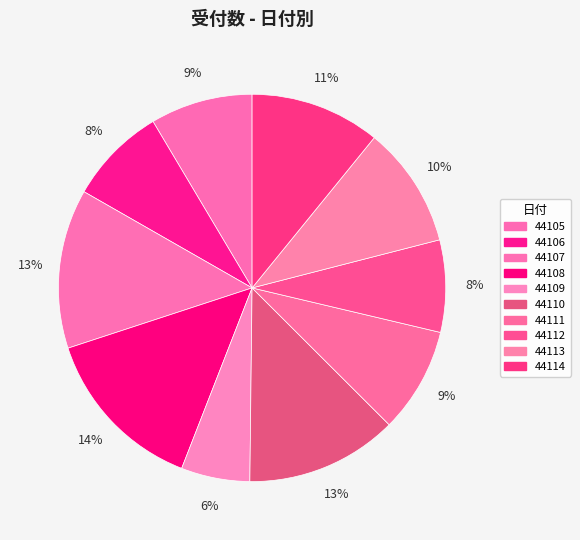

Between 44105 and 44109, which is larger?

44105